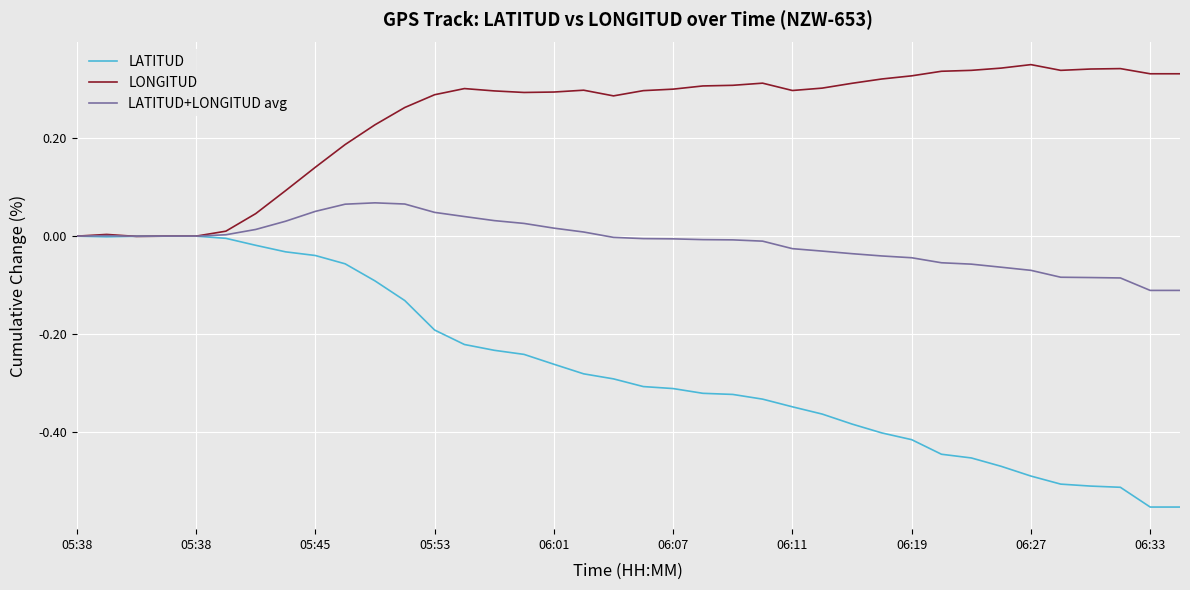

Is this an area chart (filled region under the line)?

No